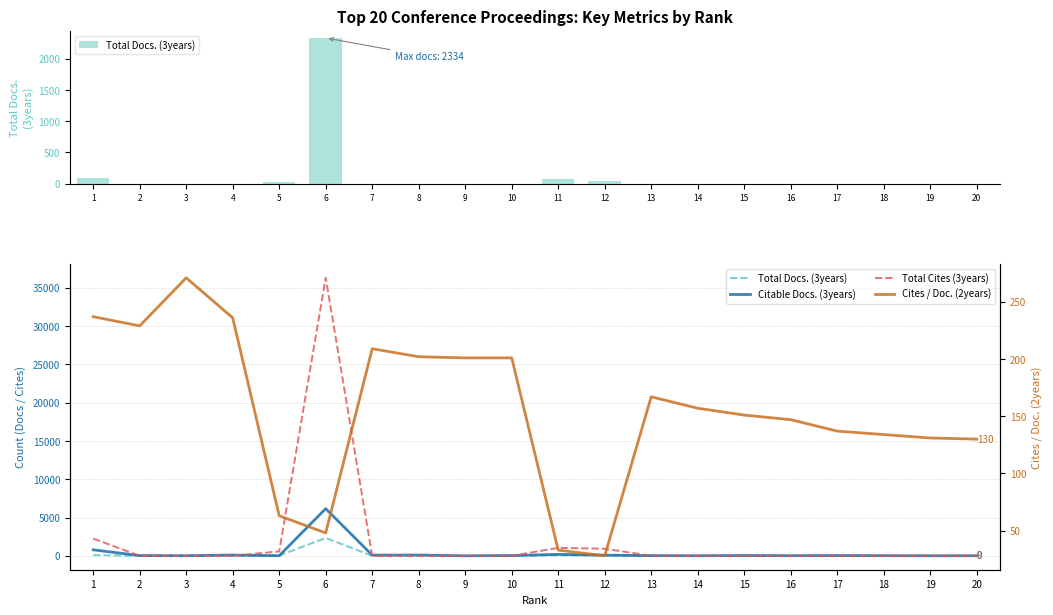

Reading right to left, extract all data points from this chart.

Total Docs. (3years): 0	0	0	0	0	0	0	0	38	69	0	0	0	0	2334	24	0	0	0	90
Citable Docs. (3years): 9	4	19	37	16	39	7	25	91	186	36	0	99	89	6161	14	100	11	32	784
Total Cites (3years): 0	0	0	0	0	0	0	0	927	1040	0	0	0	0	36297	577	0	0	0	2249
Cites / Doc. (2years): 130	131	134	137	147	151	157	167	28	33	201	201	202	209	48	63	236	271	229	237